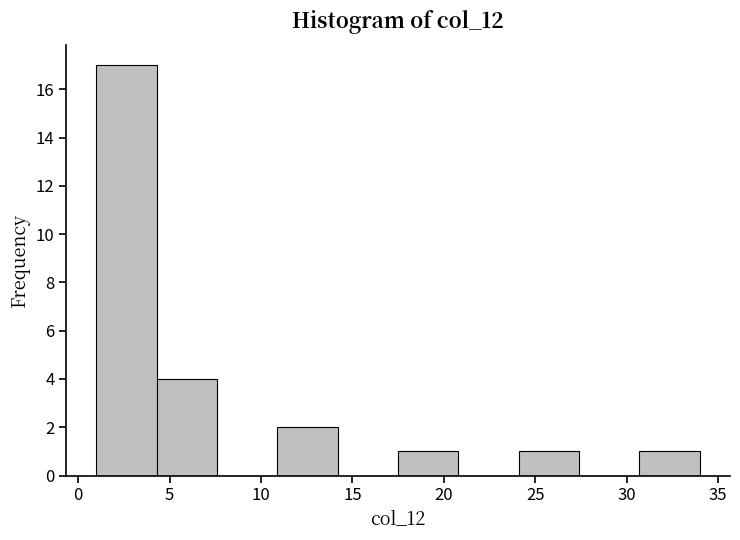

Over which range of the x-axis is the bar tallest?

1.0 to 4.3